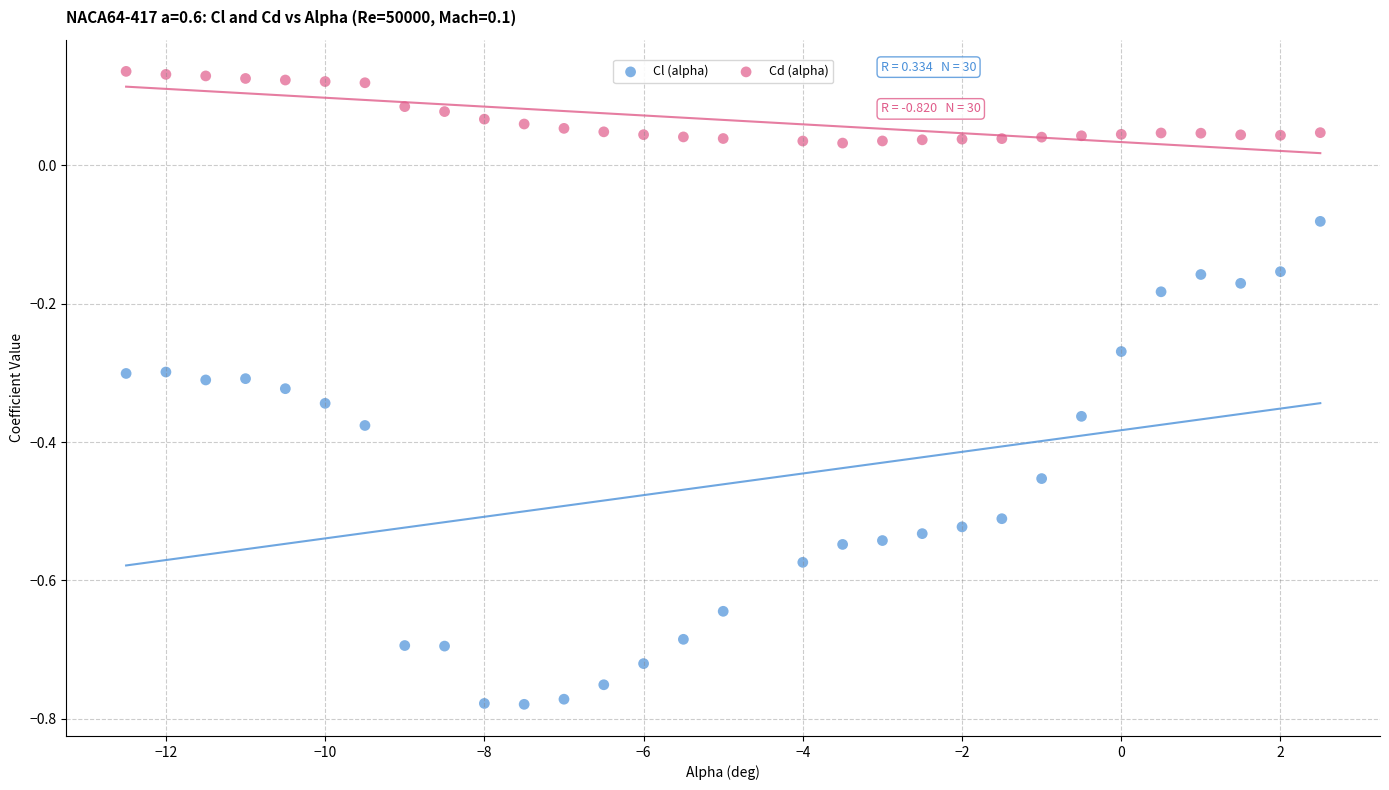

Across all data points, what is the range of X values (max minus min)?

15.0